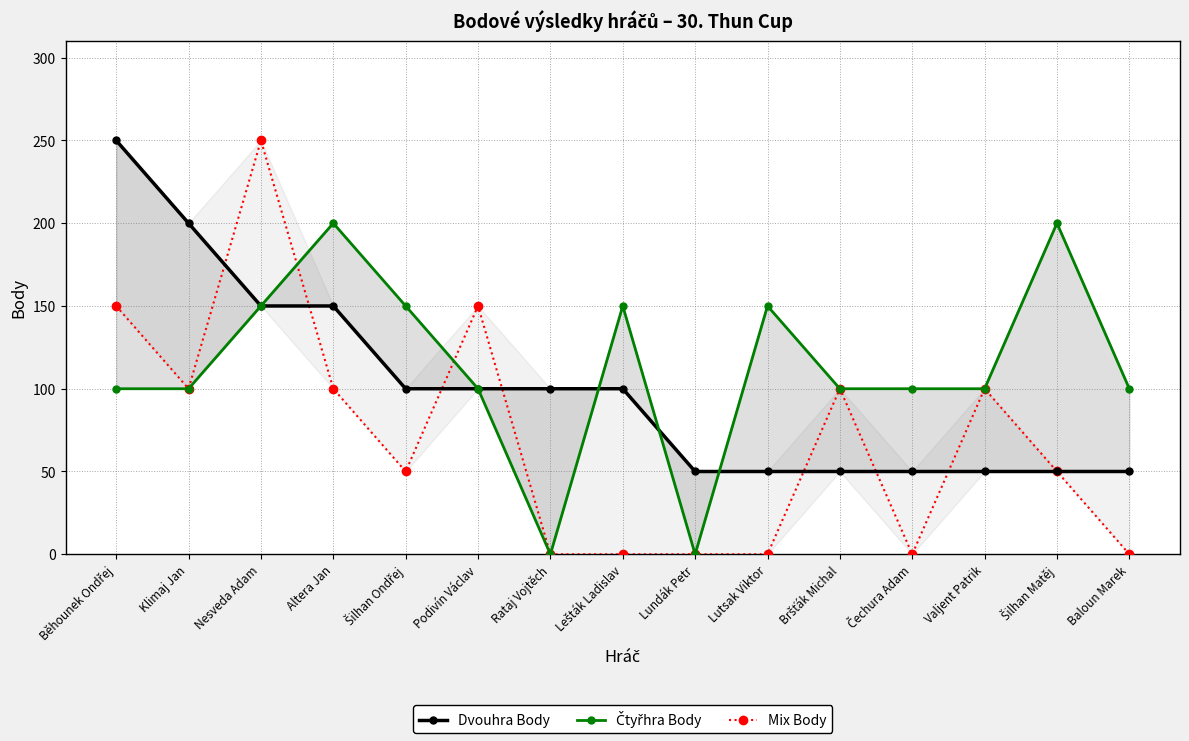

What is the value of the Mix Body point at the 3rd from the left?

250